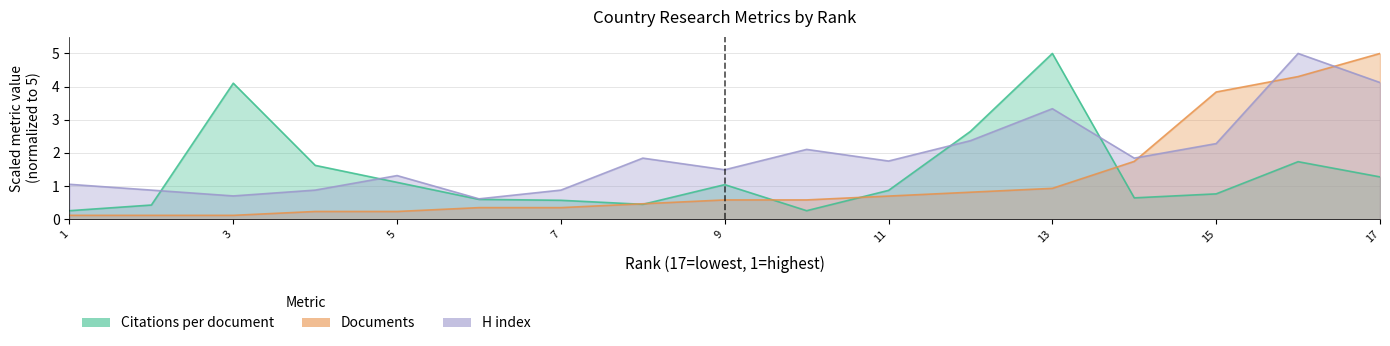

What is the sum of all Citations per document values?

23.4